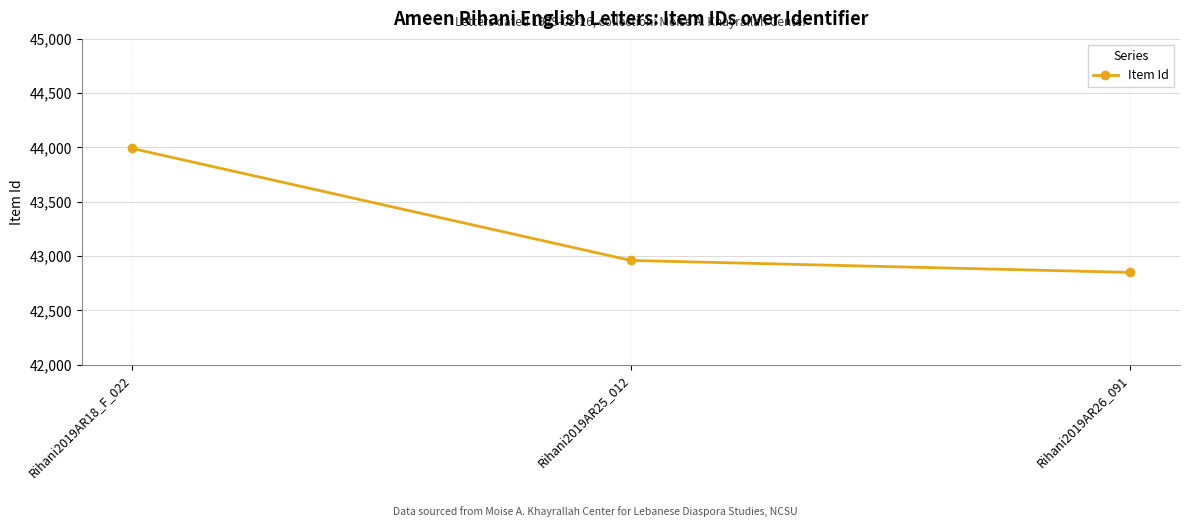

Reading left to right, list all the values displayed in this chart.

Rihani2019AR18_F_022=43992	Rihani2019AR25_012=42960	Rihani2019AR26_091=42850